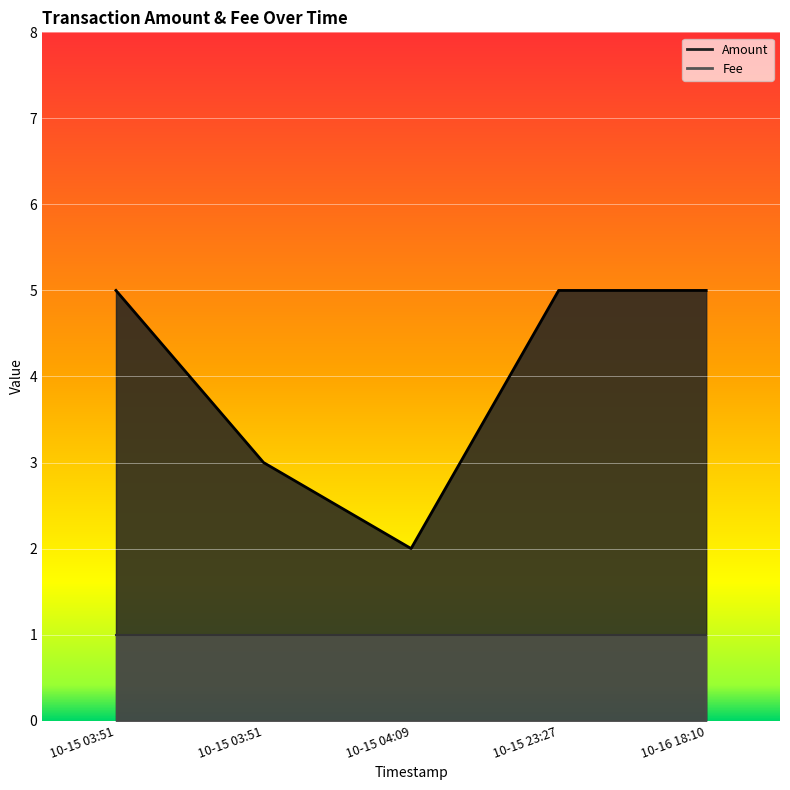

List the labels in order of Fee value, smallest first.

2016-10-16 18:10:50, 2016-10-15 23:27:40, 2016-10-15 04:09:02, 2016-10-15 03:51:46, 2016-10-15 03:51:46